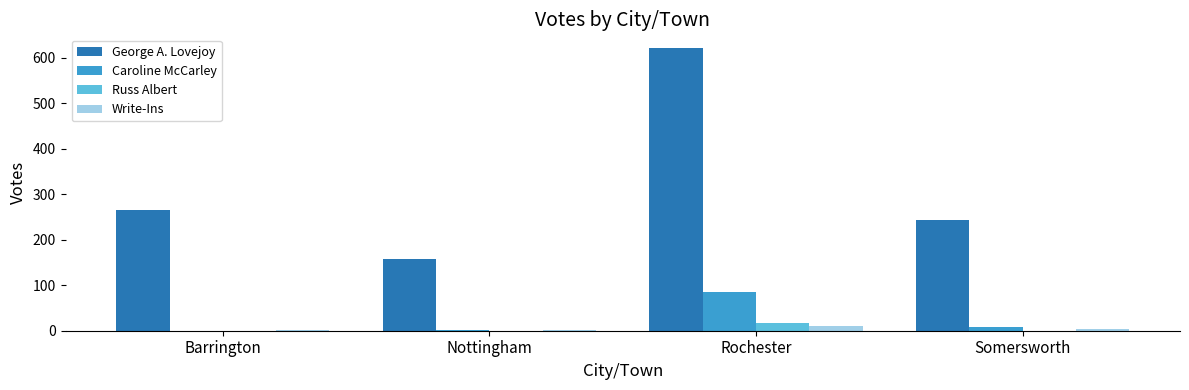

At which label is George A. Lovejoy closest to 389?

Barrington